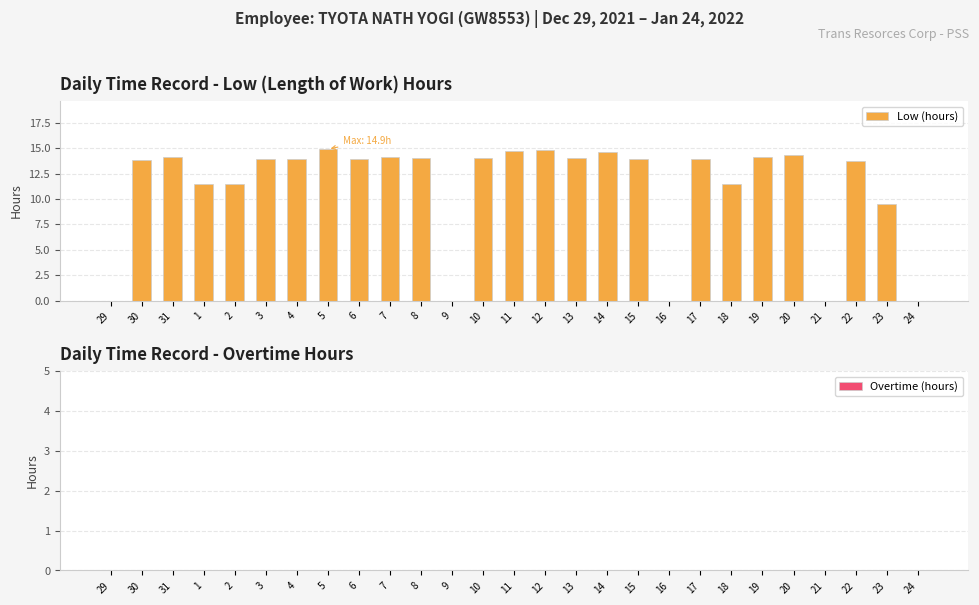

What is the greatest value displayed?

14.9